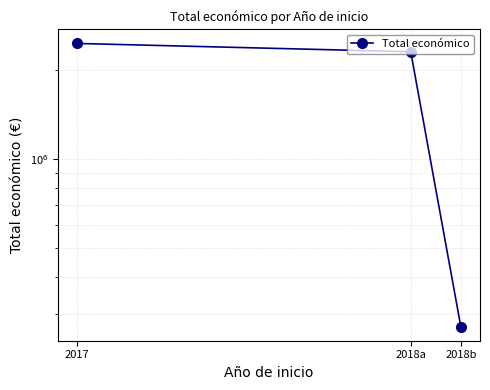

How many lines are shown in the chart?

1